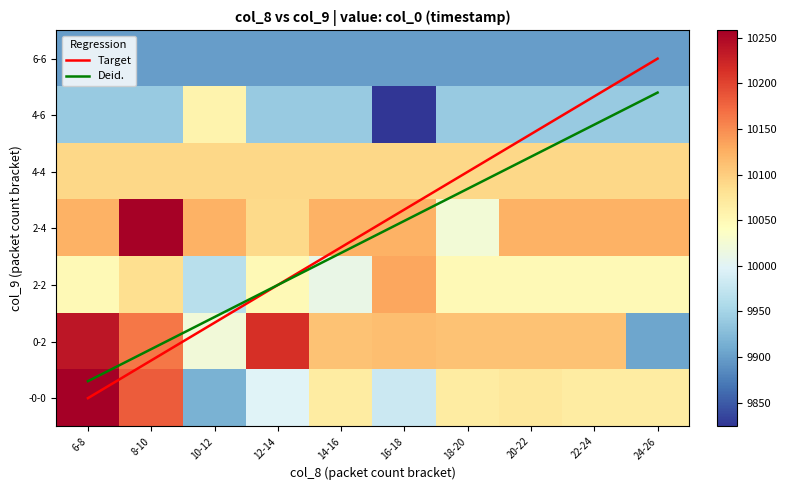

What is the sum of the Deid. values at 22-24 and 8-10?

5.7